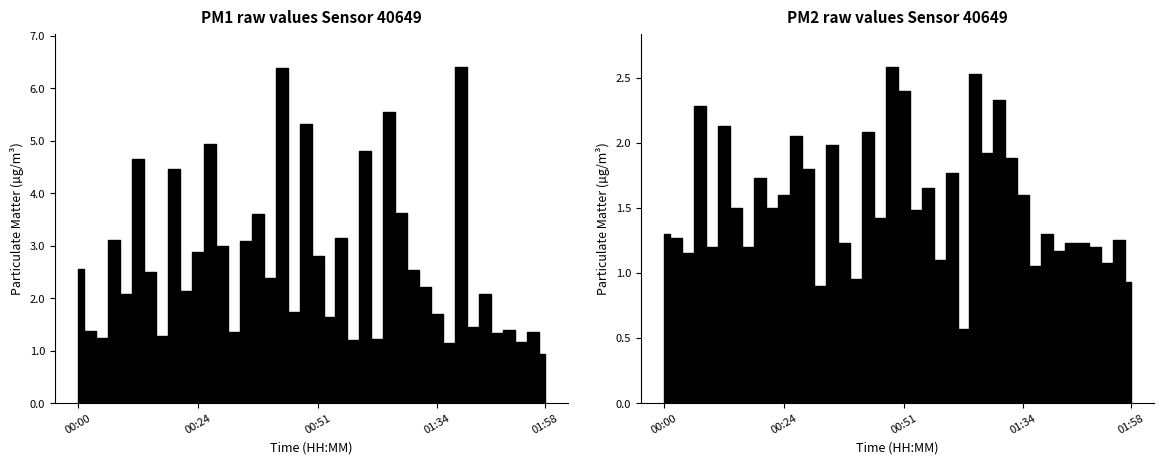

At which category is the sum across all series the highest?

00:44